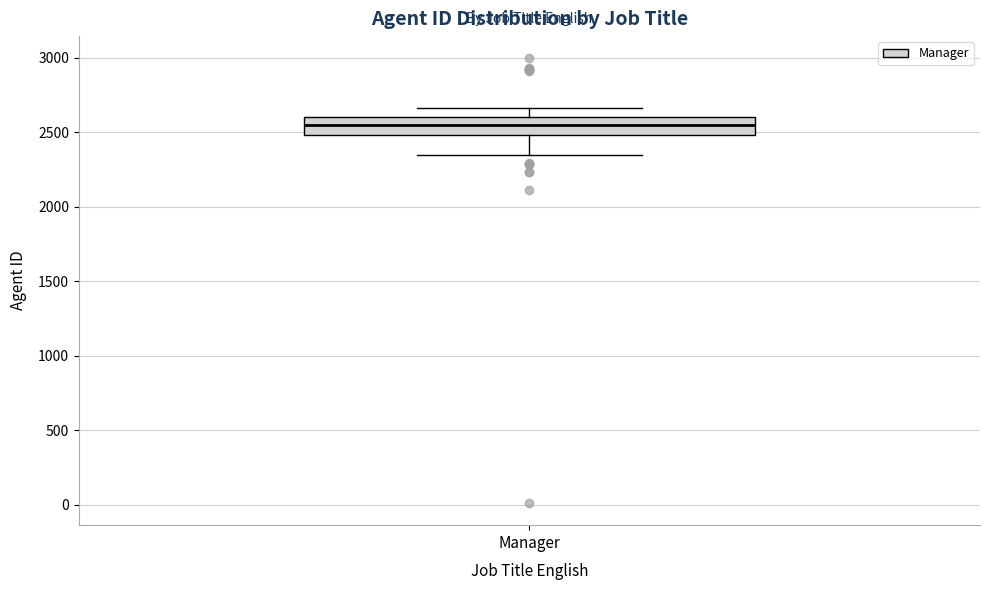

Read this box plot against the y-axis: the position of the median line, the range covered by the box, and the ends of both whiskers. The values are not printed on the chart, so give them approximately, as read against the axis.

median 2550, box 2500 to 2600, whiskers 2350 to 2650